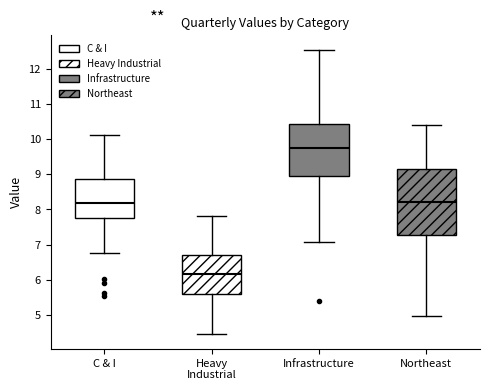

Comparing the boxes themselves (not the whiskers), which one is the tallest?

Northeast